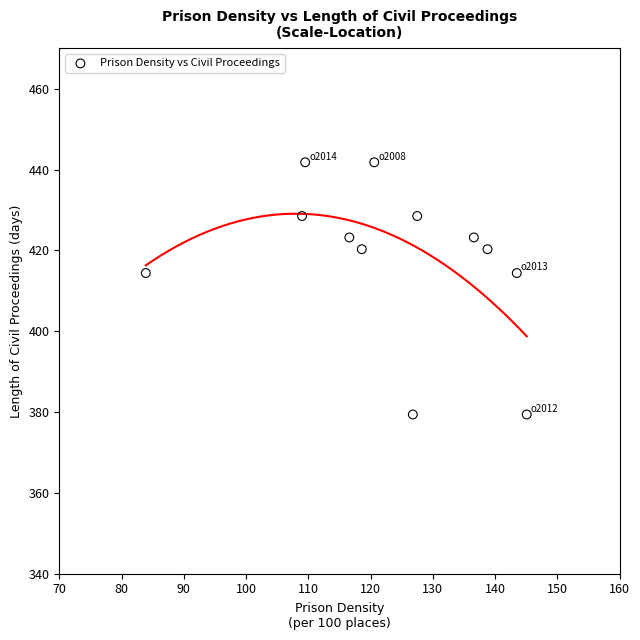

What is the average X value?

123.0